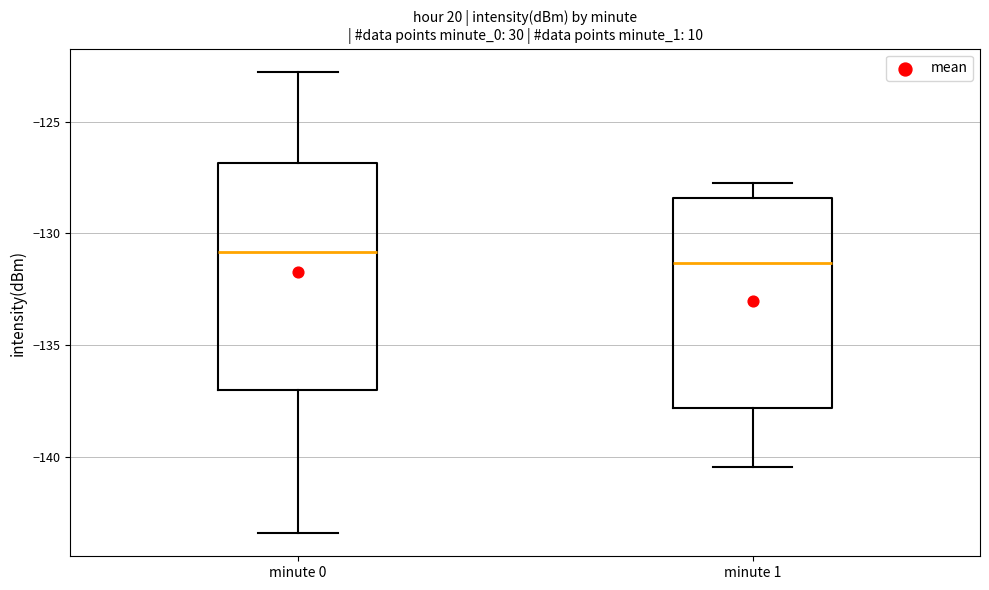

Reading left to right, read every box against the y-axis: the position of its median line, the range the box covers, and the ends of its whiskers. The values are not printed on the chart, so give them approximately, as read against the axis.

minute 0: median -131.0, box -137.0 to -127.0, whiskers -143.5 to -123.0
minute 1: median -131.5, box -138.0 to -128.5, whiskers -140.5 to -128.0